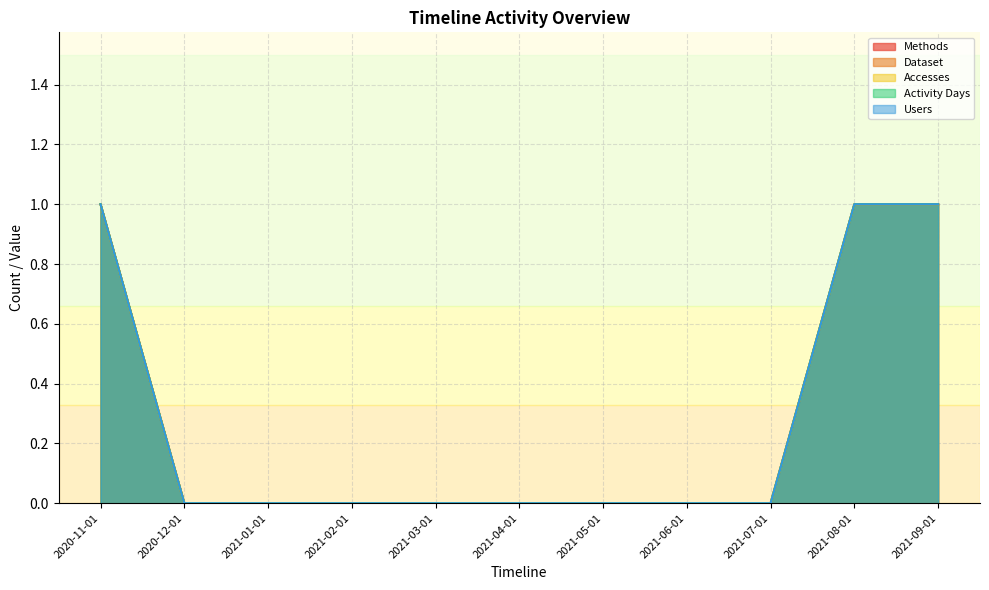

Does the chart have visible grid lines?

Yes